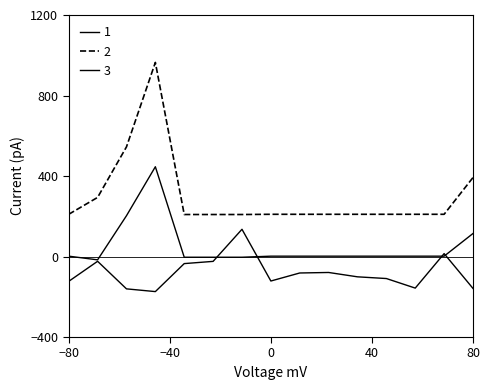

What is the difference between the maximum and minimum values in the 2 series?

755.7